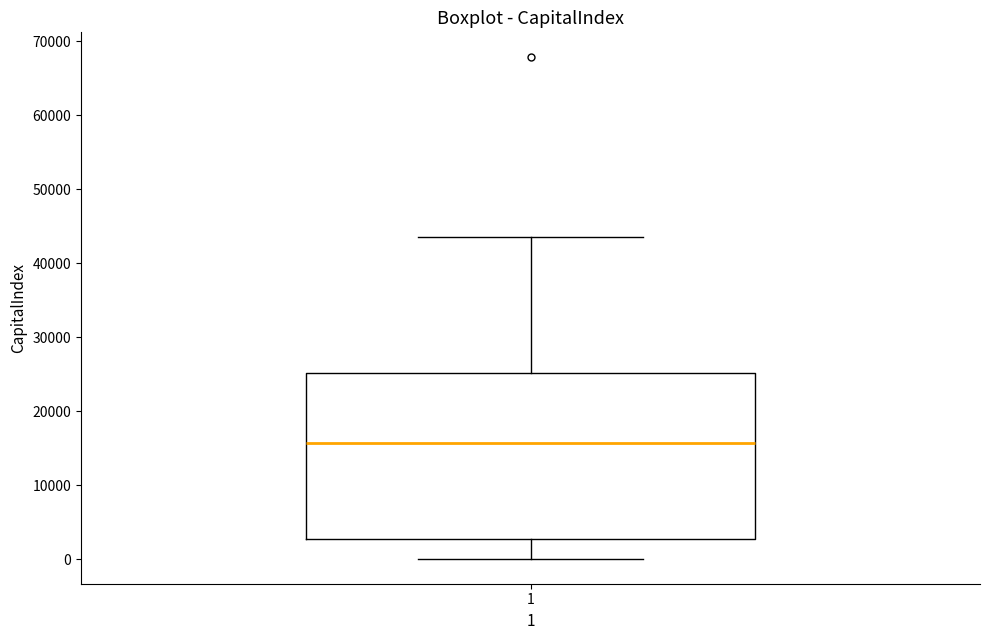

Read this box plot against the y-axis: the position of the median line, the range covered by the box, and the ends of both whiskers. The values are not printed on the chart, so give them approximately, as read against the axis.

median 16000, box 3000 to 25000, whiskers 0 to 44000